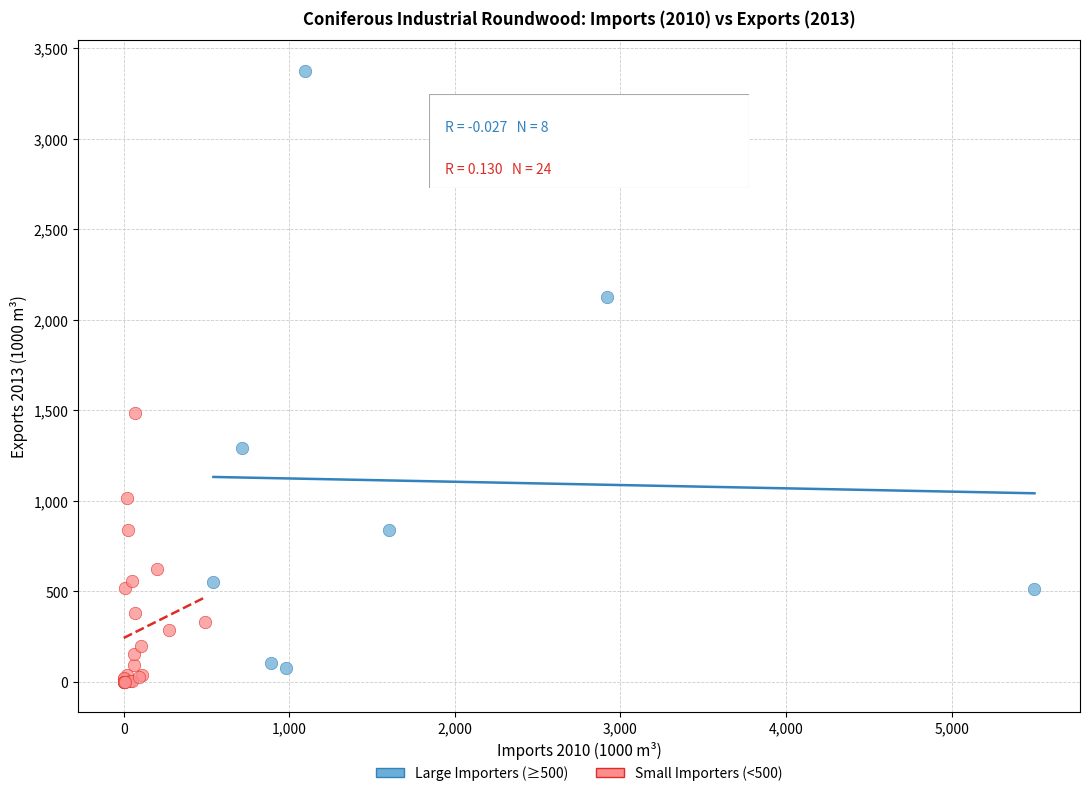

Which series has the widest spread of Y values?

Large Importers (≥500)